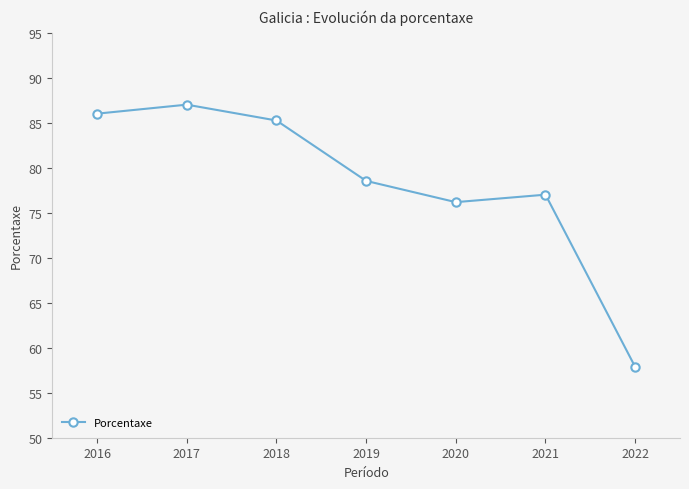

Read the value at 2016.

86.0